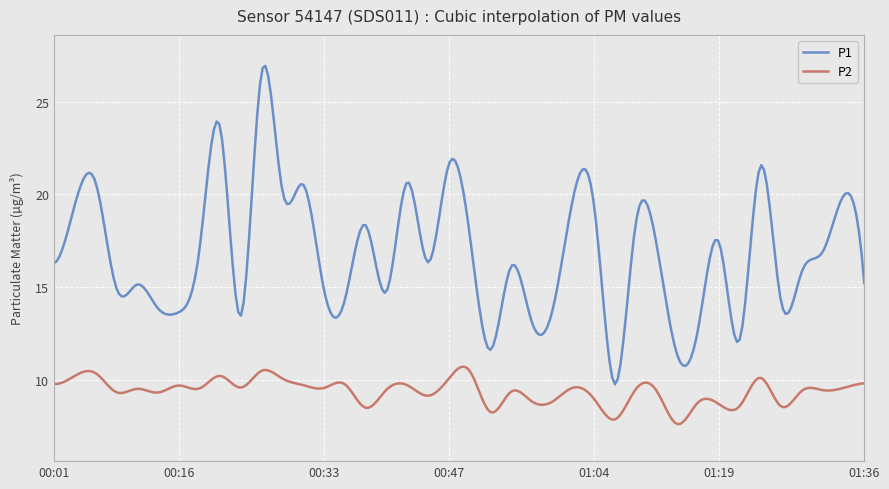

Which series has the largest total across all categories?

P1